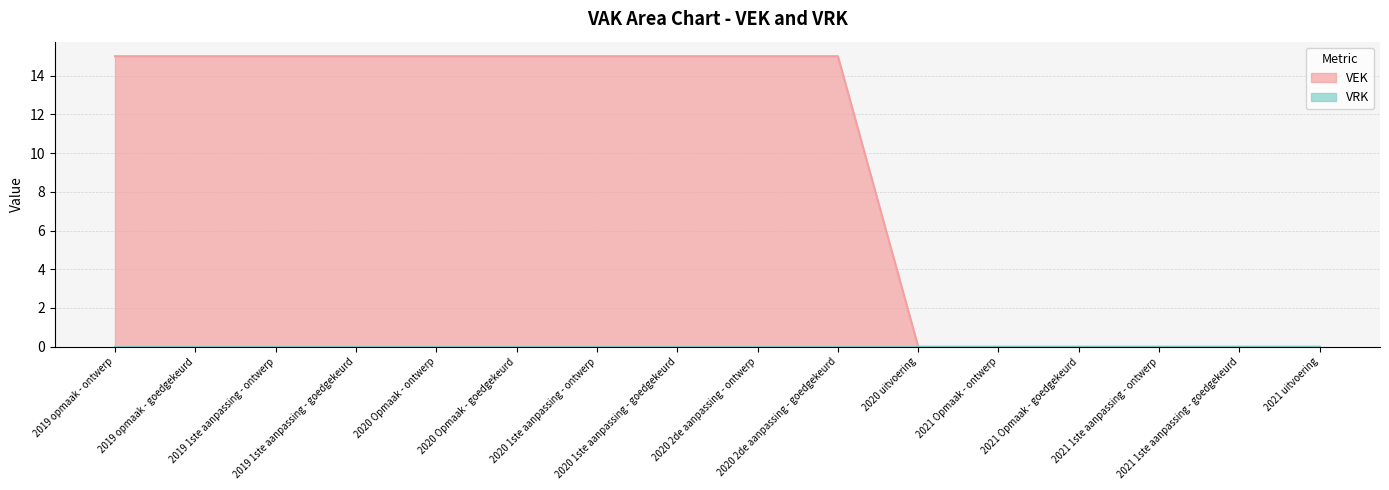

True or false: the data has more than 0 interior local peaks.

False